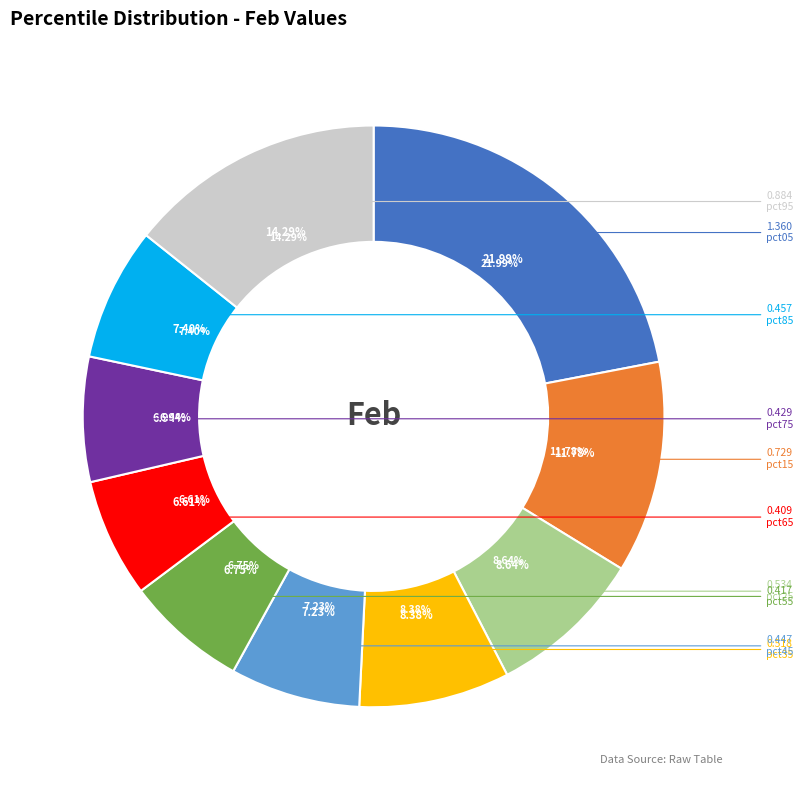

True or false: pct85 accounts for 7% of the total.

True